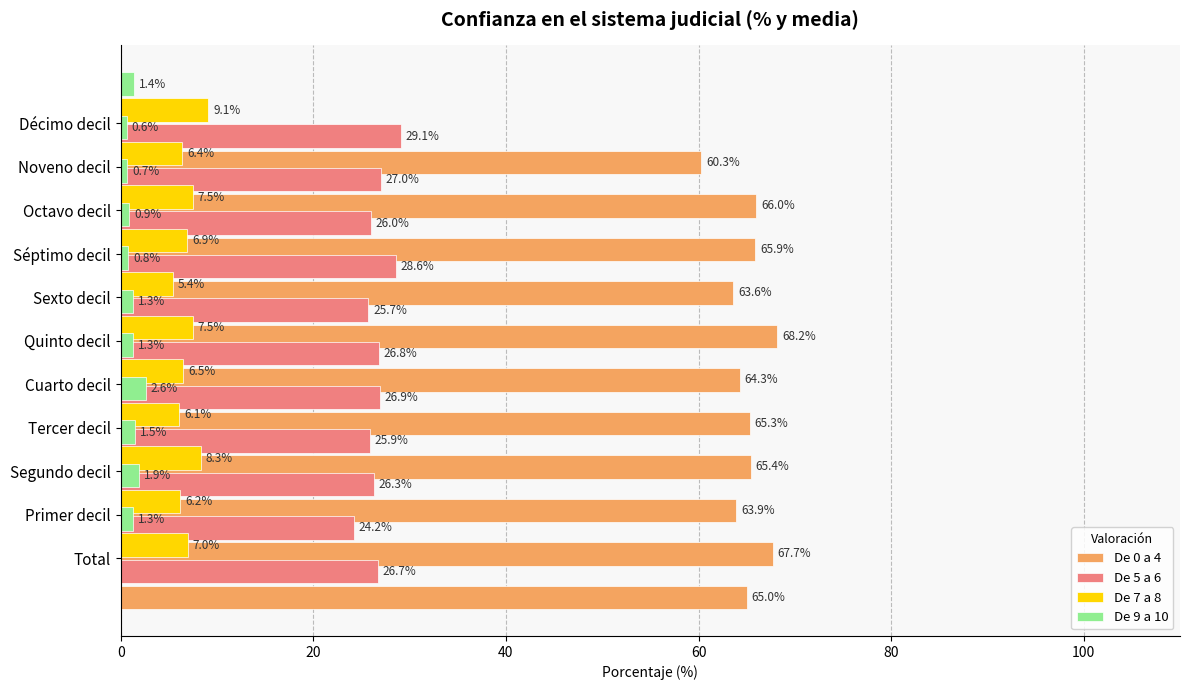

What is the difference between the second highest and second lowest values in the De 9 a 10 series?

1.2